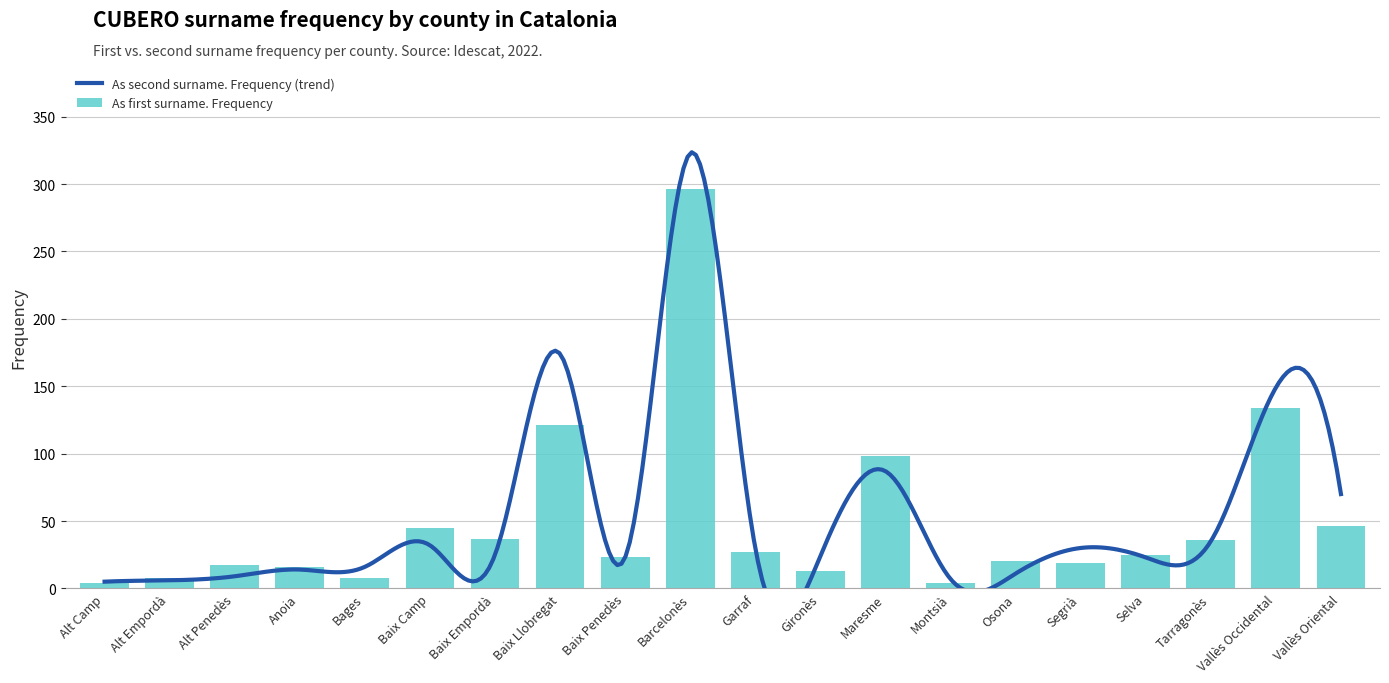

Is it true that the value at Baix Penedès is 41?

False